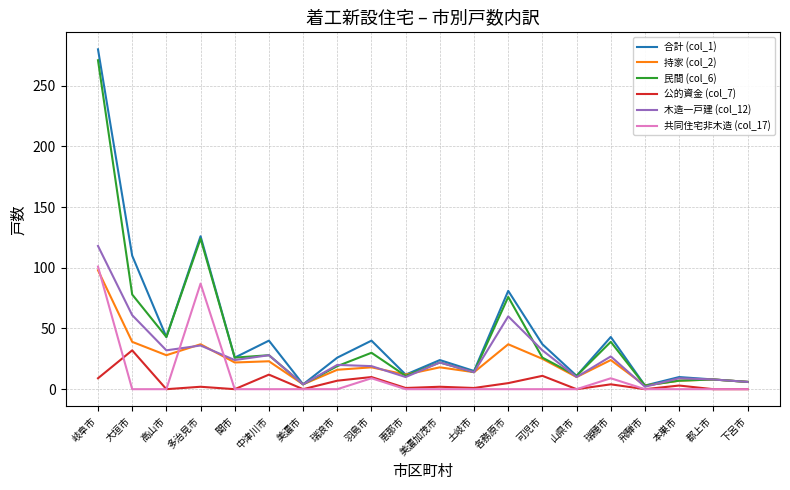

What is the greatest value displayed?

280